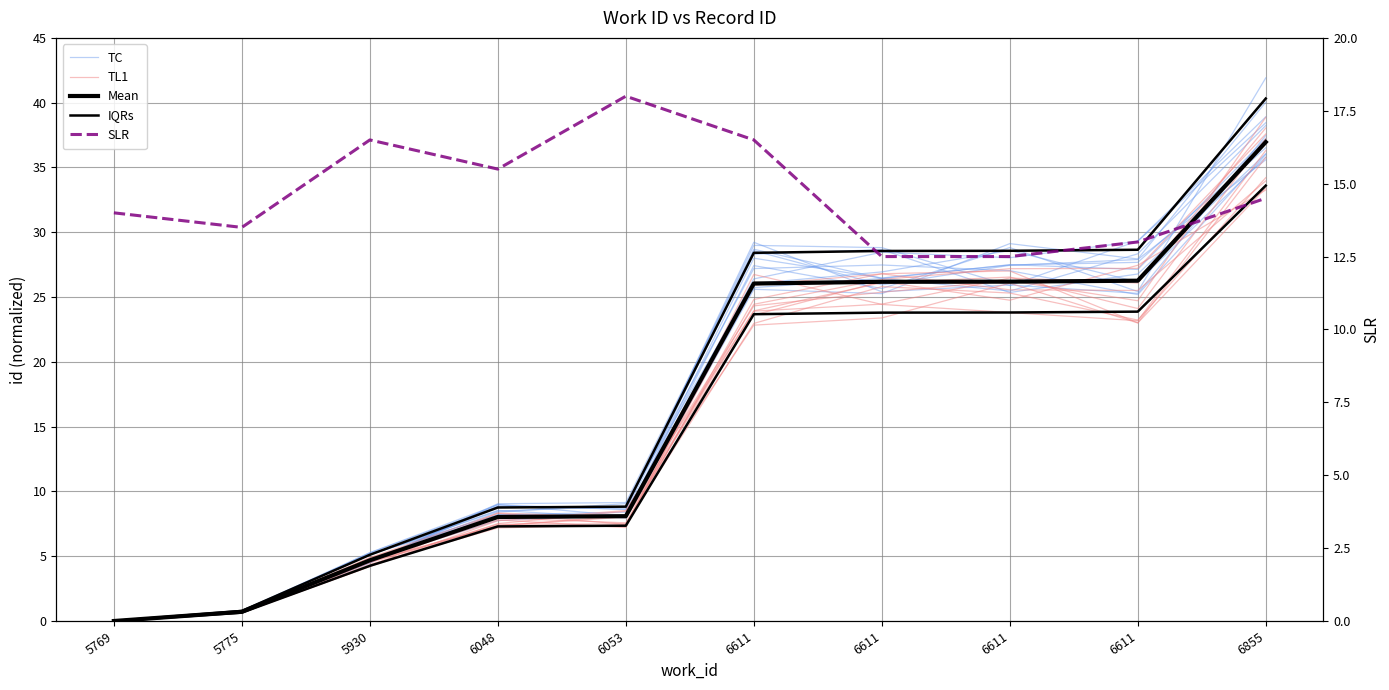

How many values in the TL1 series exceed 23?

5